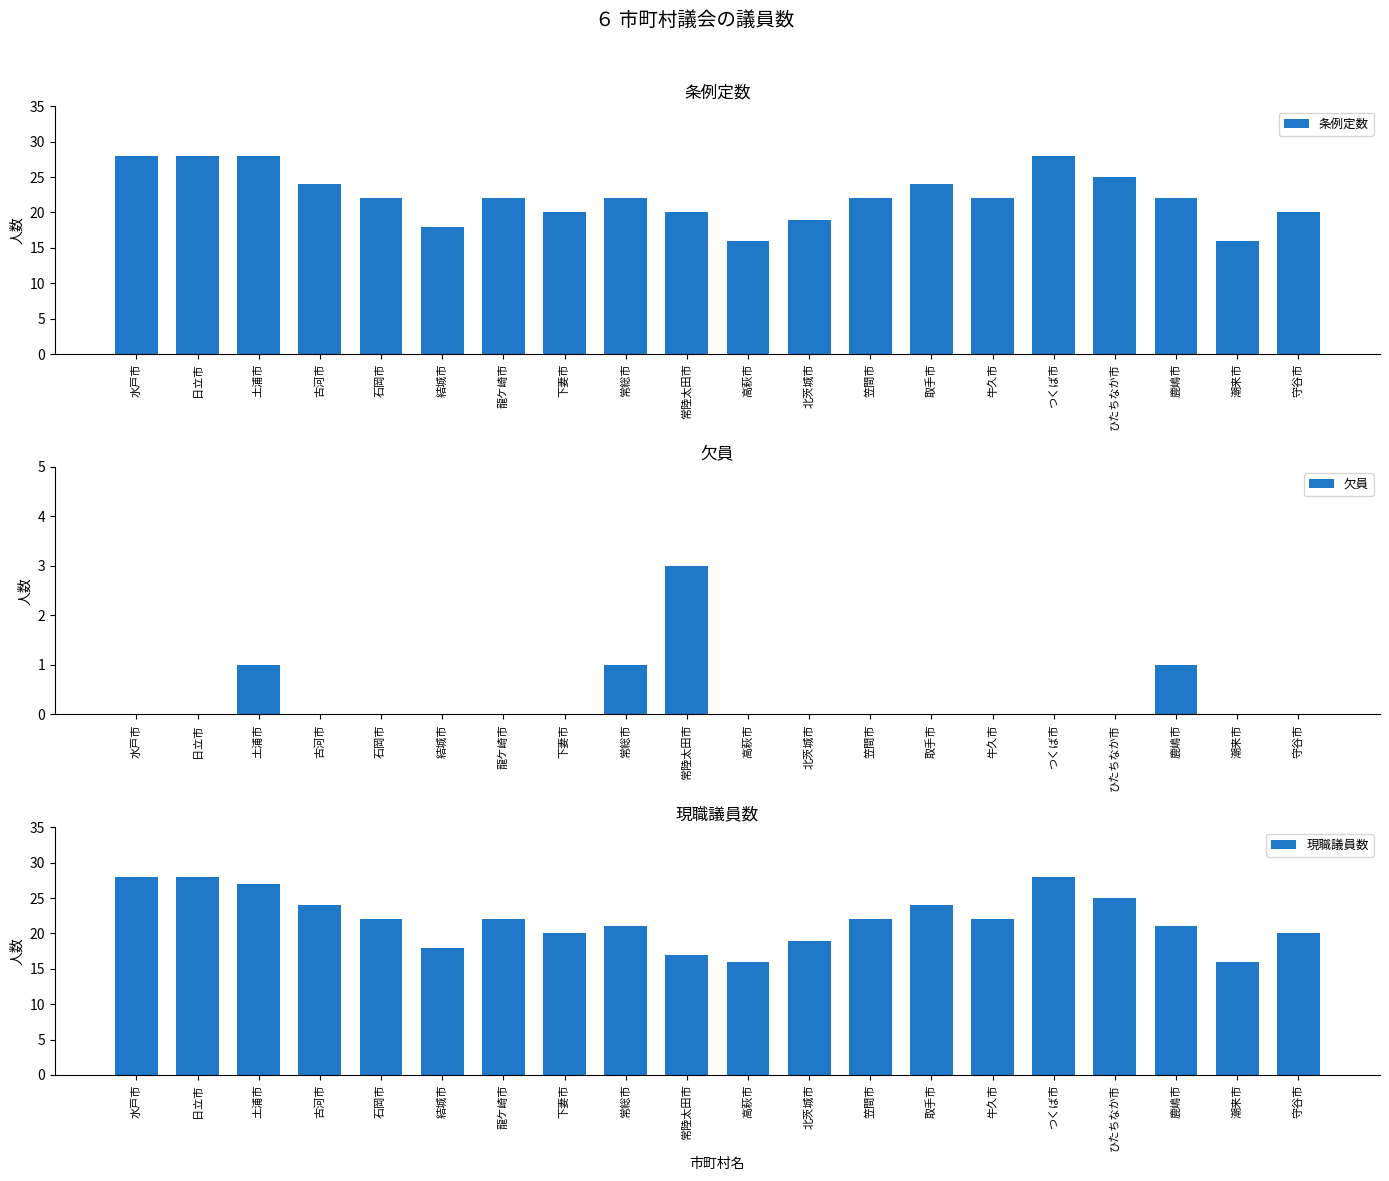

What is the average value of the 現職議員数 series?

22